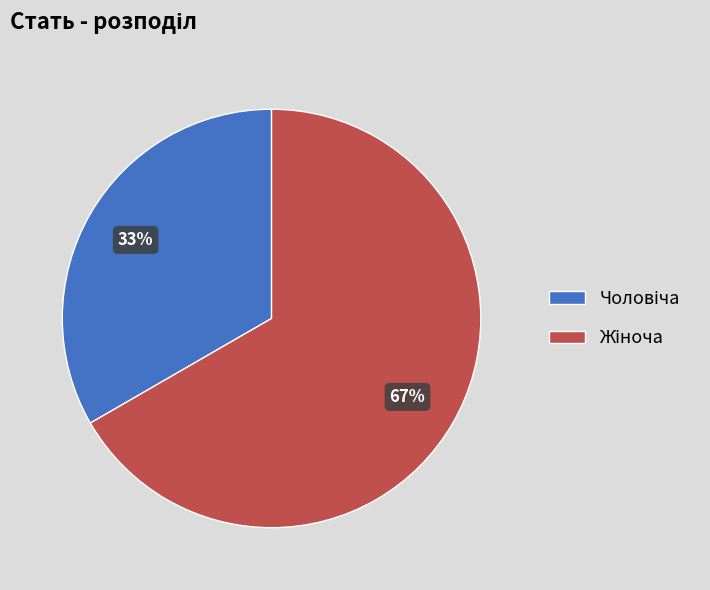

How many segments does this pie chart have?

2